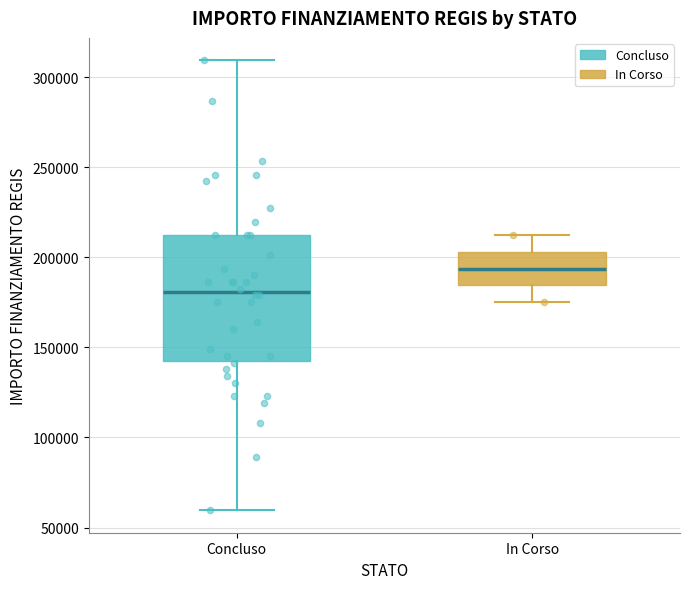

Where is the upper edge of the box for In Corso on the y-axis? The values are not printed on the chart, so give them approximately, as read against the axis.

205000